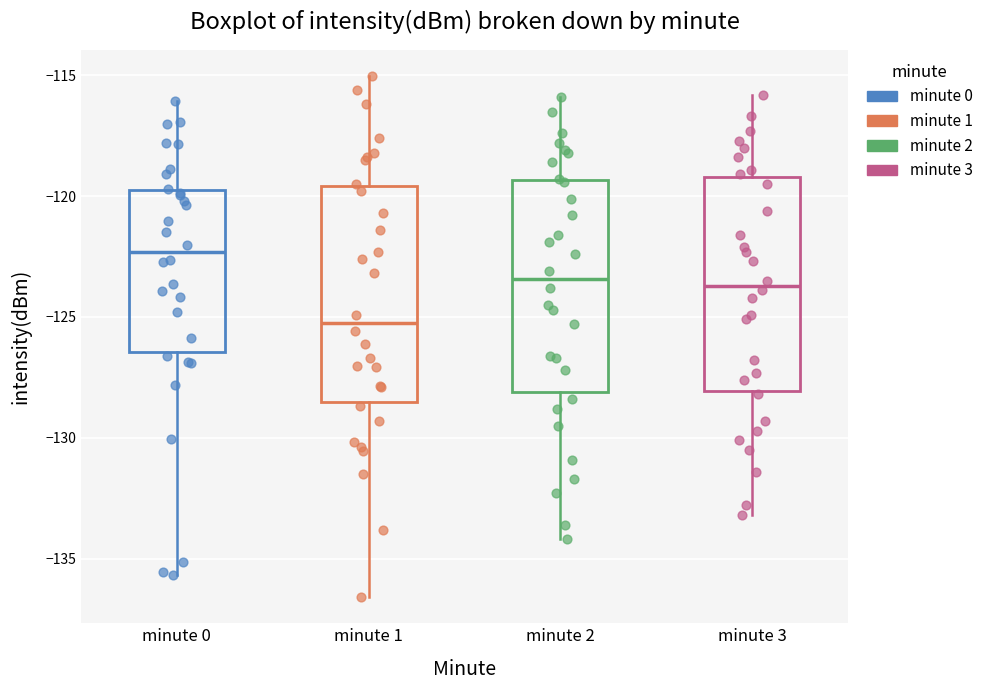

Reading left to right, read every box against the y-axis: the position of its median line, the range the box covers, and the ends of its whiskers. The values are not printed on the chart, so give them approximately, as read against the axis.

minute 0: median -122.5, box -126.5 to -120.0, whiskers -135.5 to -116.0
minute 1: median -125.0, box -128.5 to -119.5, whiskers -136.5 to -115.0
minute 2: median -123.5, box -128.0 to -119.5, whiskers -134.0 to -116.0
minute 3: median -123.5, box -128.0 to -119.0, whiskers -133.0 to -116.0